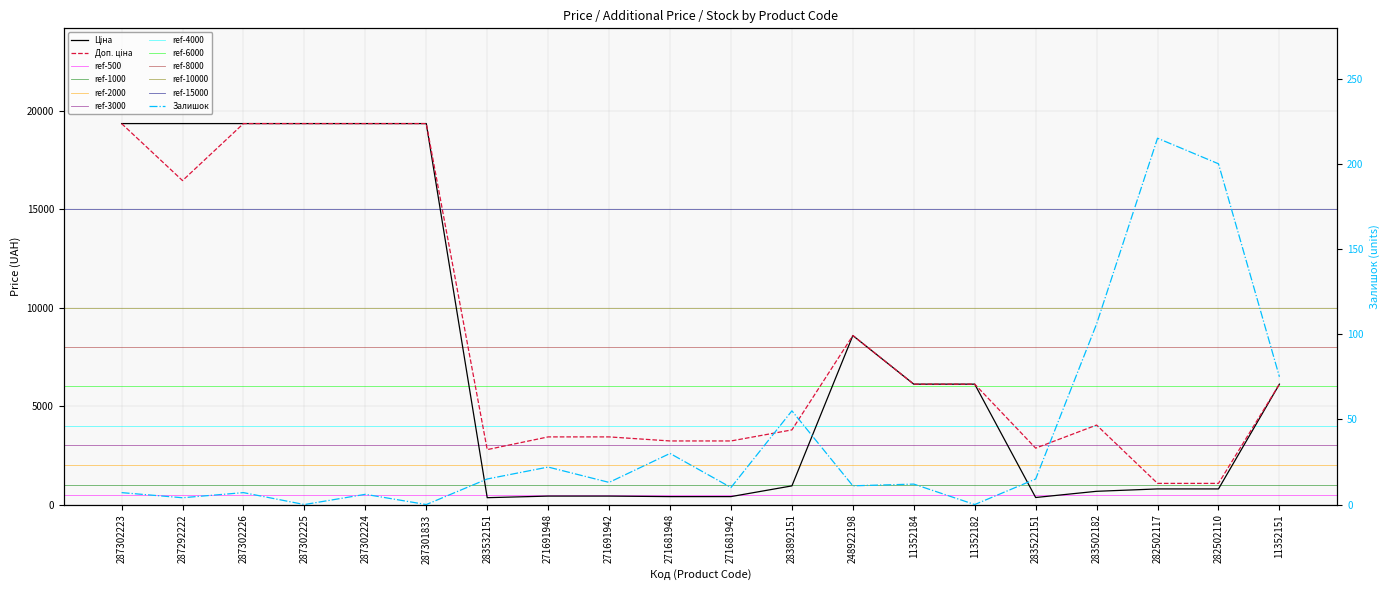

How many interior local valleys does the Залишок series have?

7